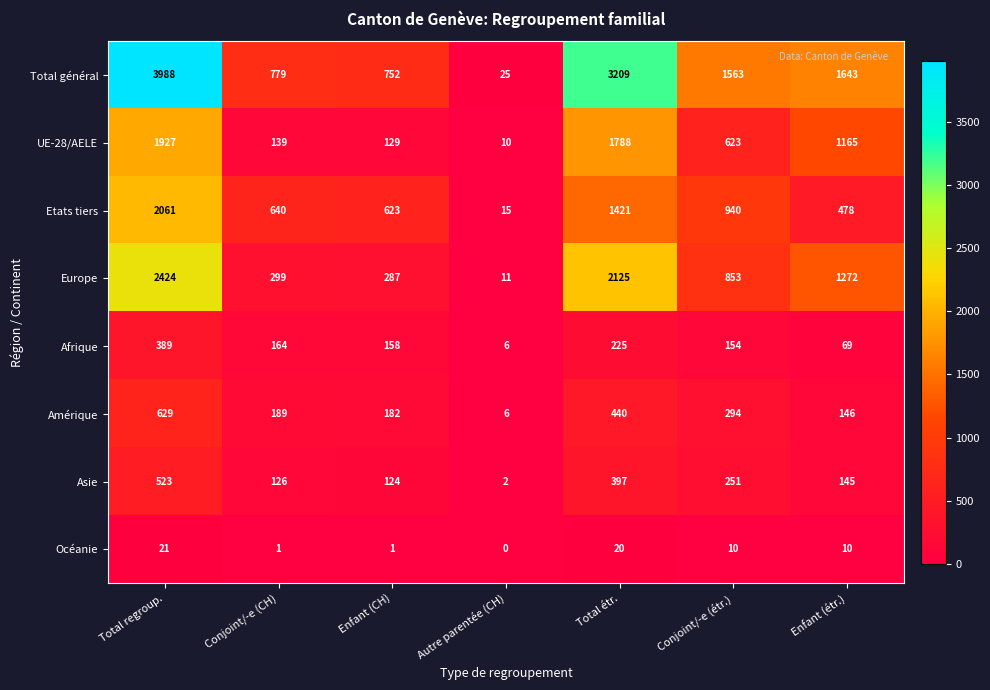

At which label is Total général closest to 2006?

Enfant (étr.)